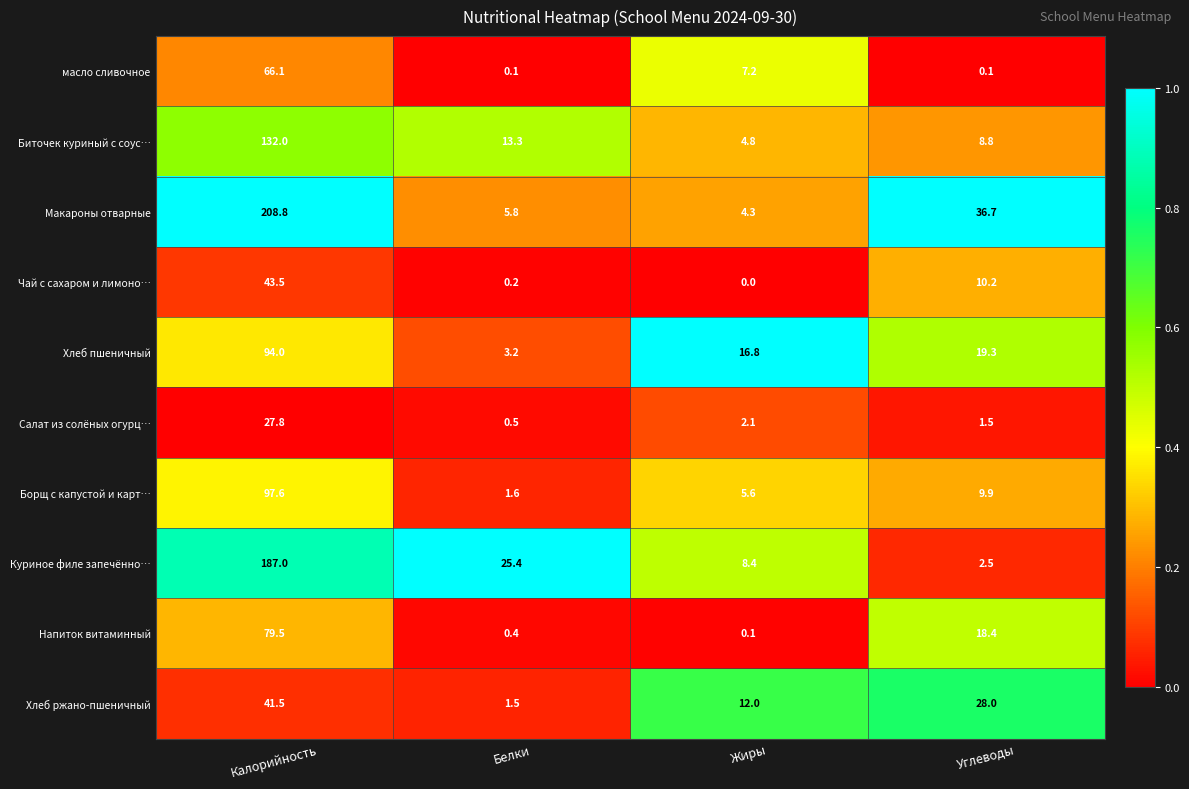

Between Жиры and Углеводы, which series saw the biggest shift?

Макароны отварные